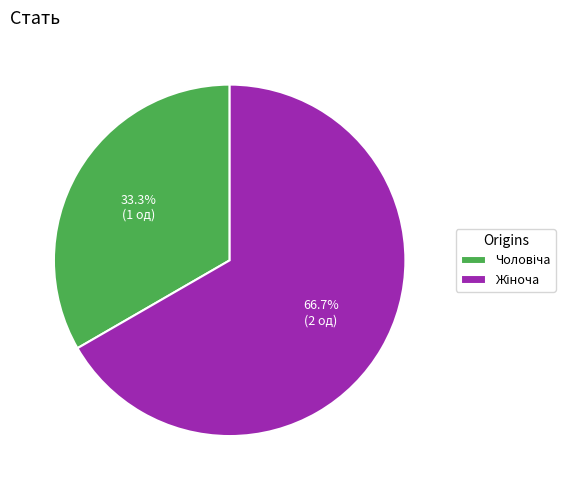

Which slice is the largest?

Жіноча